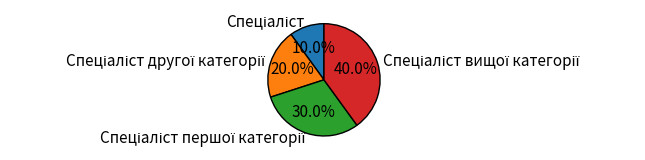

Is there any slice that represents more than half of the pie?

No